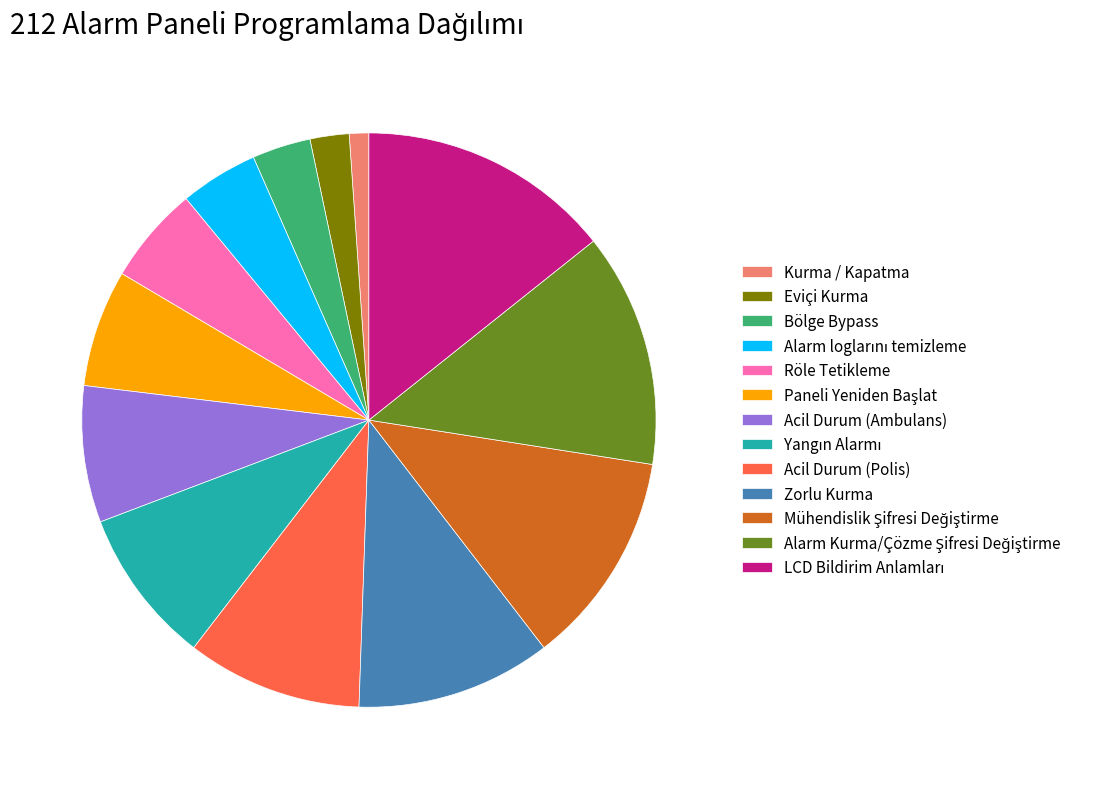

Does Kurma / Kapatma represent more than half of the total?

No